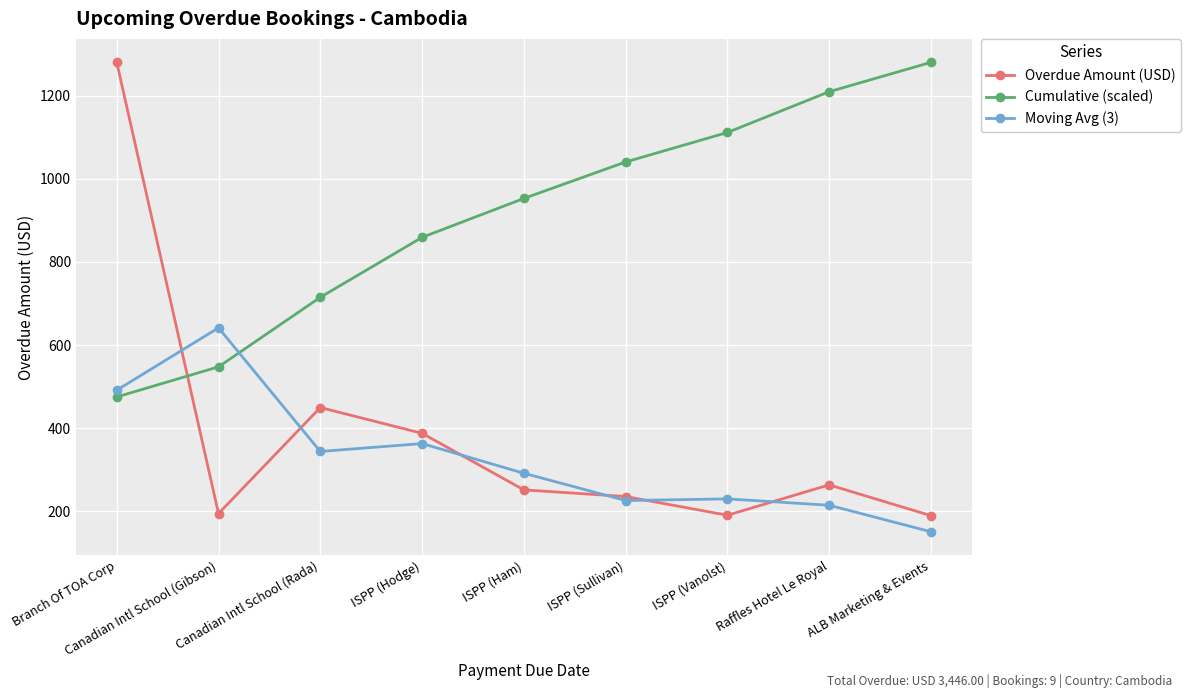

Which series has the largest total across all categories?

Cumulative (scaled)